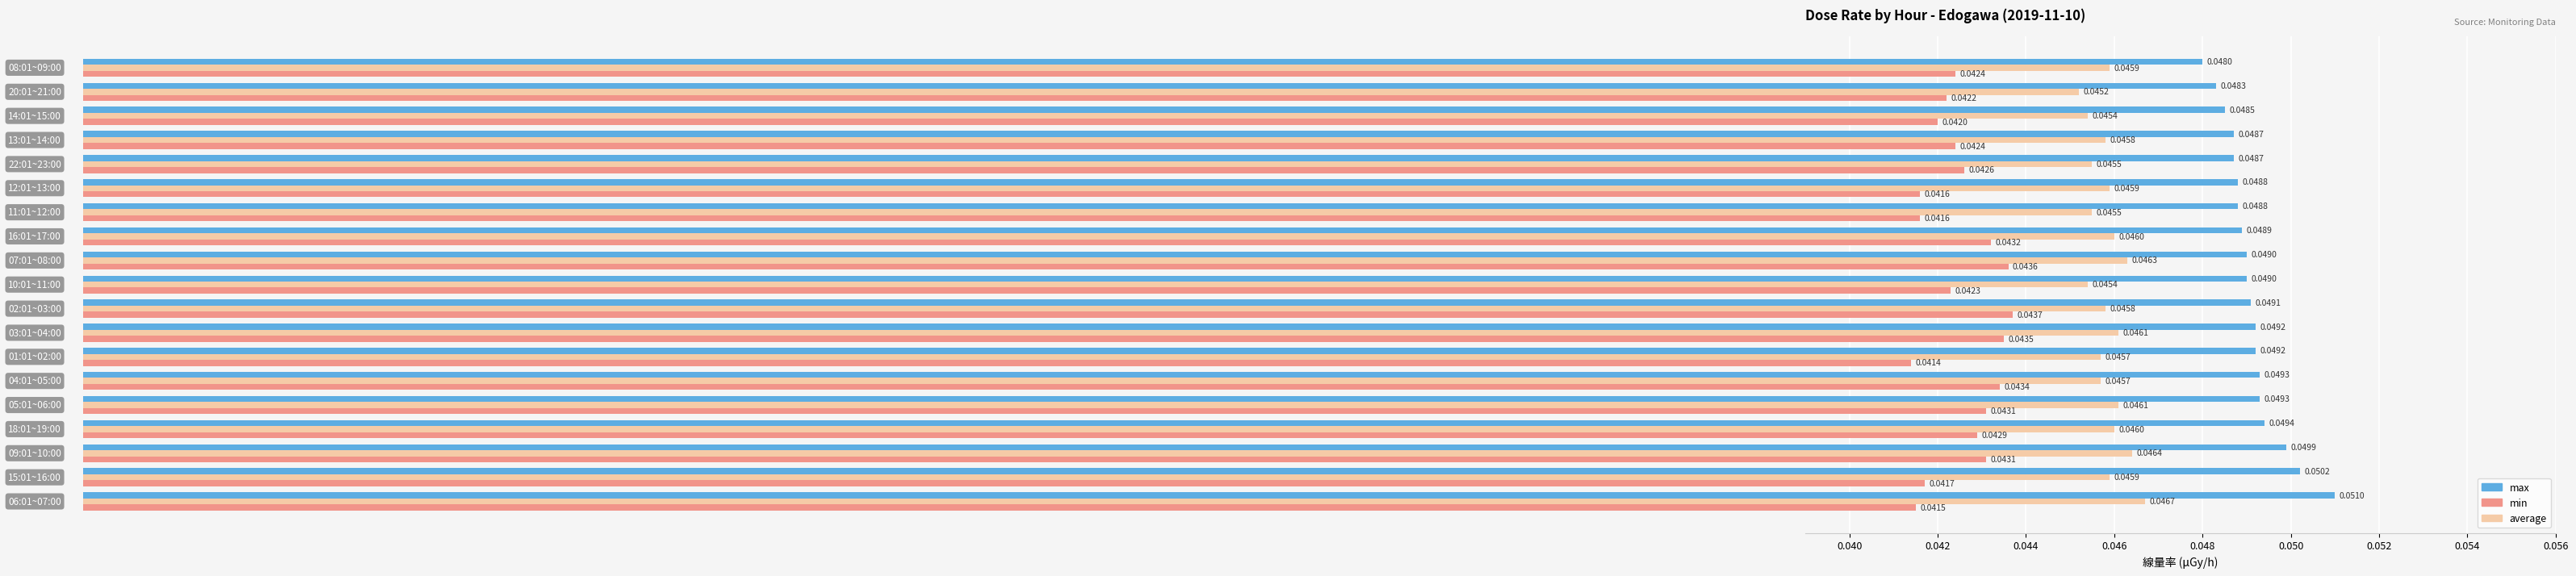

At how many categories does at least one series exceed 0?

19